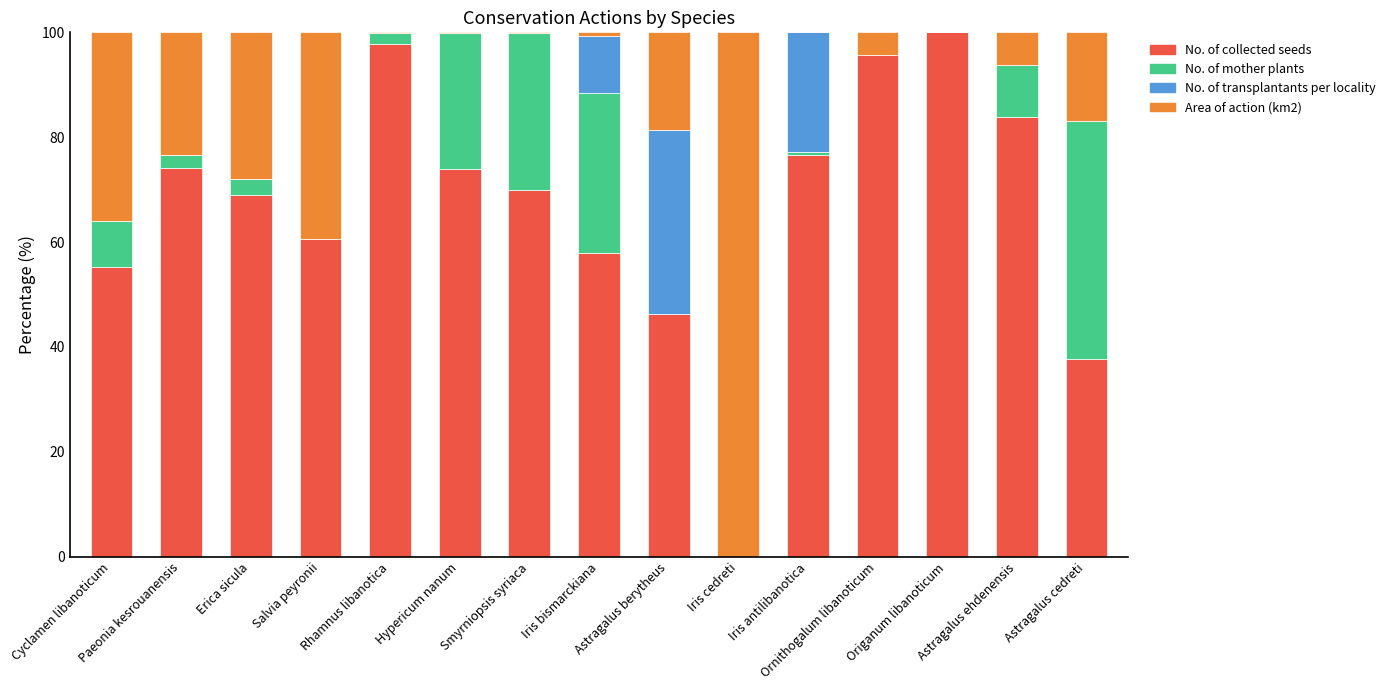

Are the bars horizontal?

No